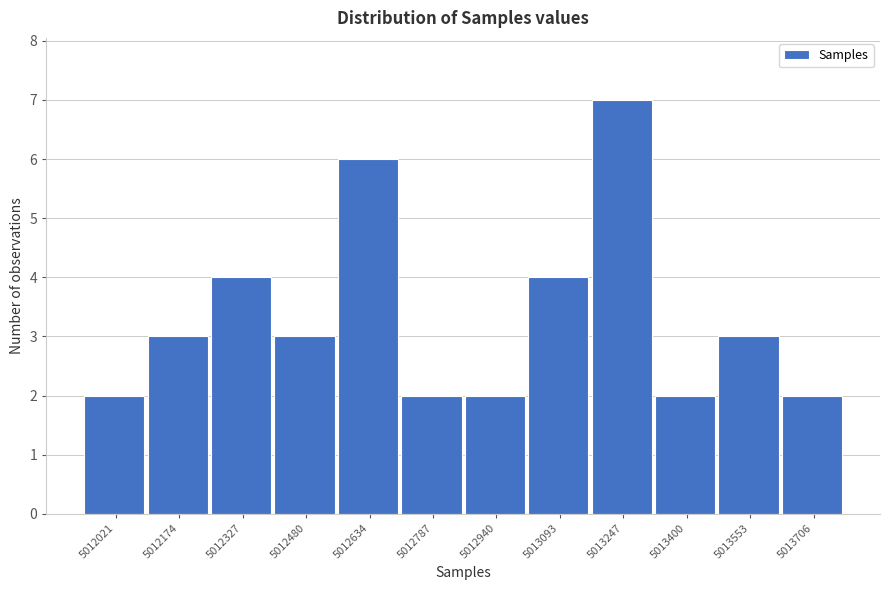

Reading left to right, list all the values displayed in this chart.

5012021=2	5012174=3	5012327=4	5012480=3	5012634=6	5012787=2	5012940=2	5013093=4	5013247=7	5013400=2	5013553=3	5013706=2